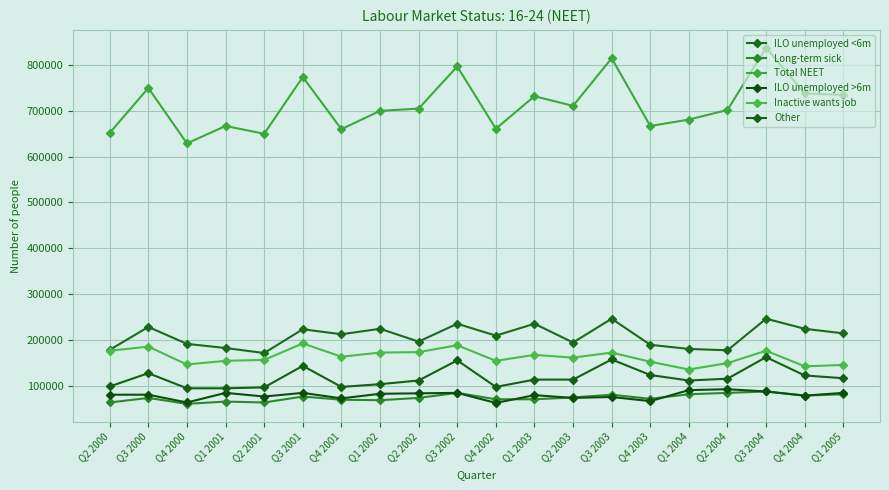

True or false: Other and Inactive wants job cross at least once.

False